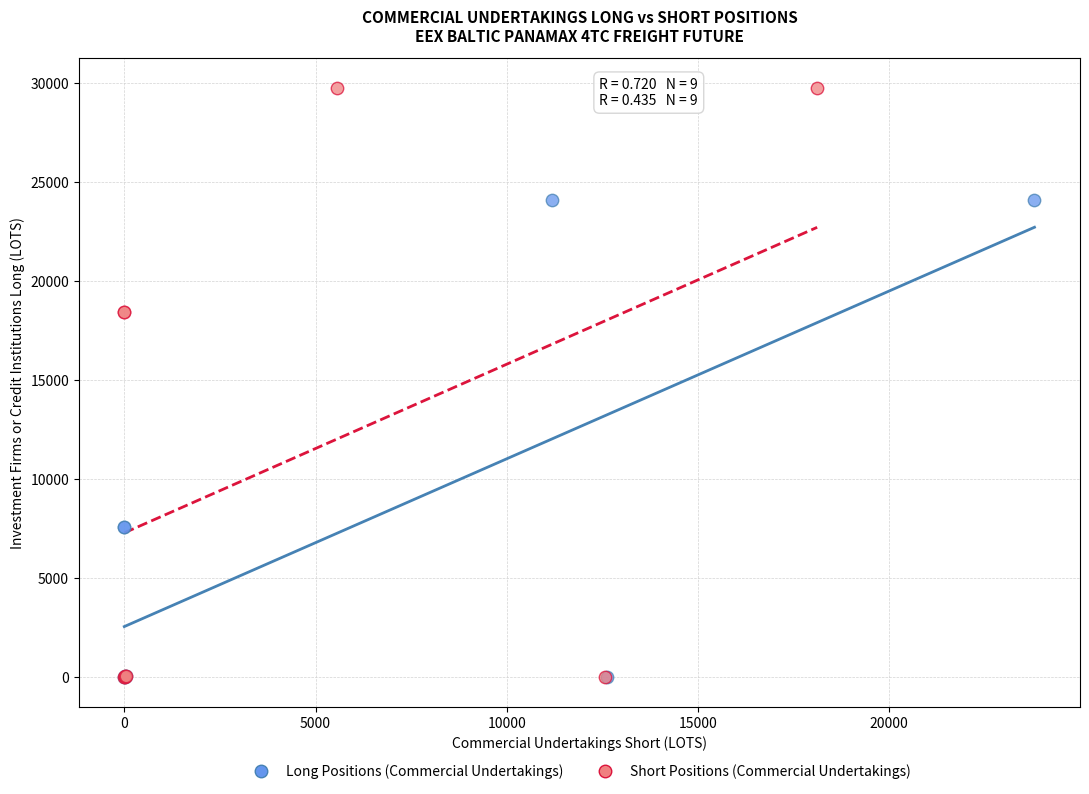

What are all the series names shown in the legend?

Long Positions (Commercial Undertakings), Short Positions (Commercial Undertakings)